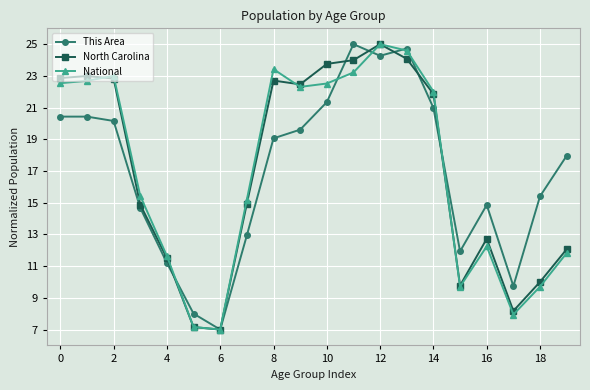

Does the chart display data point markers on the line(s)?

Yes